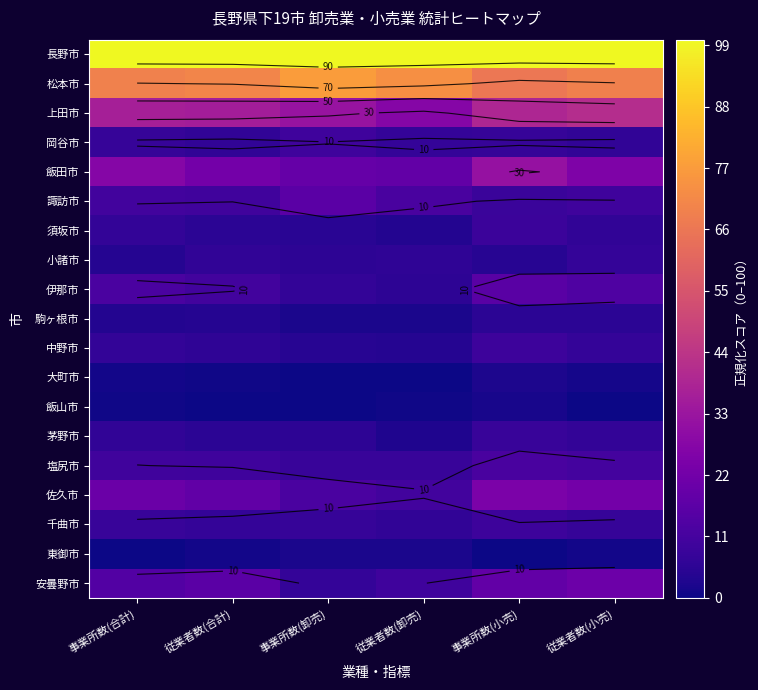

Rank the series by their maximum value, from lowest to highest.

飯山市, 東御市, 大町市, 駒ヶ根市, 小諸市, 茅野市, 須坂市, 千曲市, 中野市, 岡谷市, 塩尻市, 伊那市, 諏訪市, 安曇野市, 佐久市, 飯田市, 上田市, 松本市, 長野市